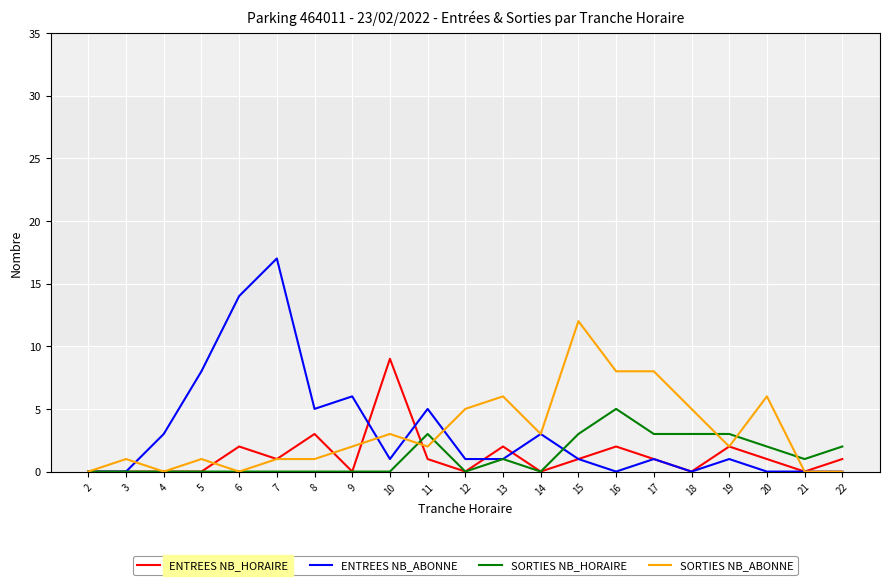

What is the average value of the SORTIES NB_ABONNE series?

3